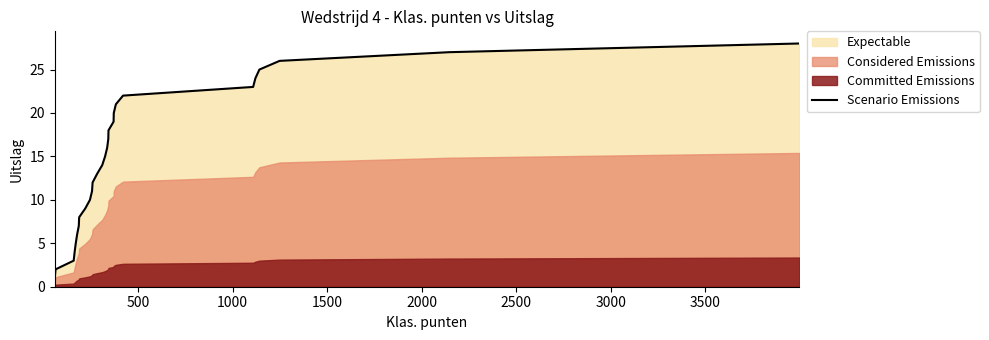

What is the highest value of the Scenario Emissions series?

28